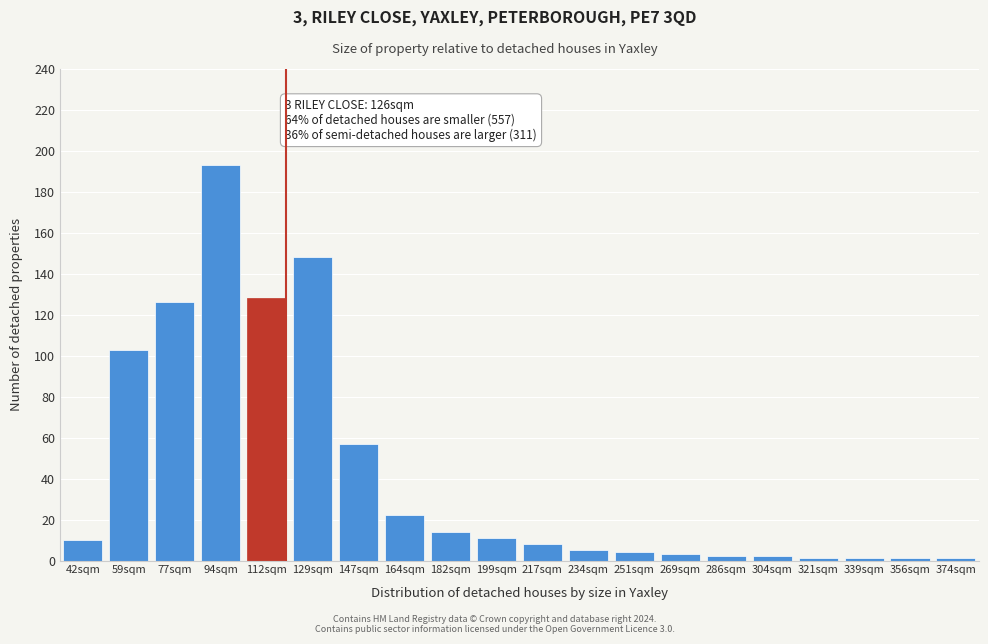

Reading left to right, what are all the values shown in this chart?

42sqm=10	59sqm=103	77sqm=126	94sqm=193	112sqm=128	129sqm=148	147sqm=57	164sqm=22	182sqm=14	199sqm=11	217sqm=8	234sqm=5	251sqm=4	269sqm=3	286sqm=2	304sqm=2	321sqm=1	339sqm=1	356sqm=1	374sqm=1